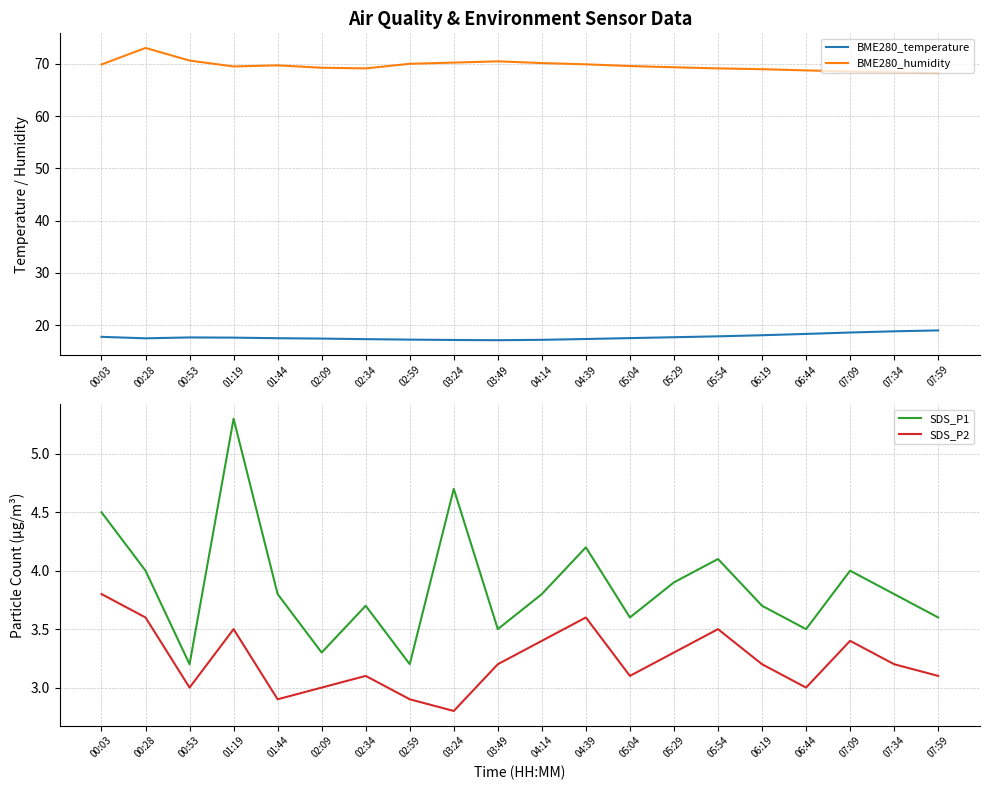

What is the difference between the BME280_humidity values at 07:34 and 03:49?

2.1